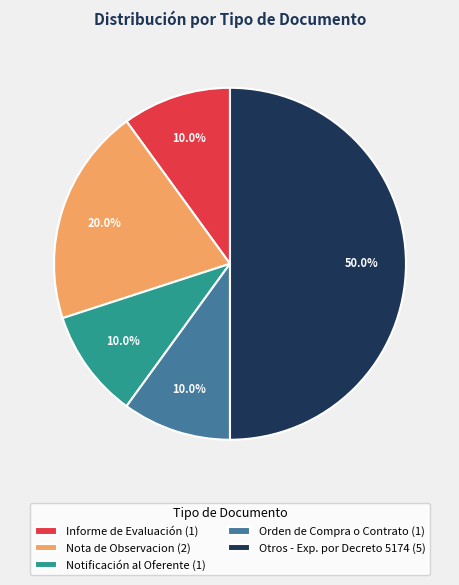

Between Otros - Exp. por Decreto 5174 (5) and Notificación al Oferente (1), which is larger?

Otros - Exp. por Decreto 5174 (5)